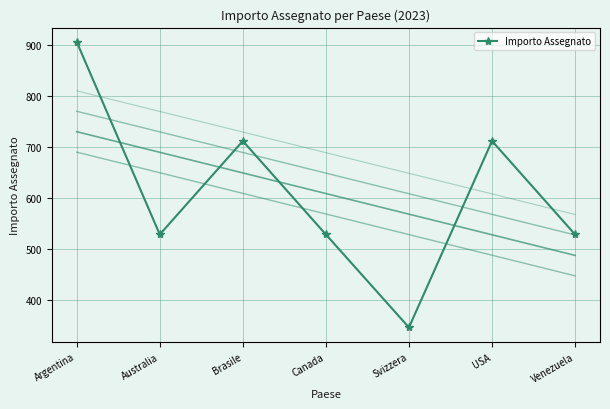

What is the smallest value displayed?

347